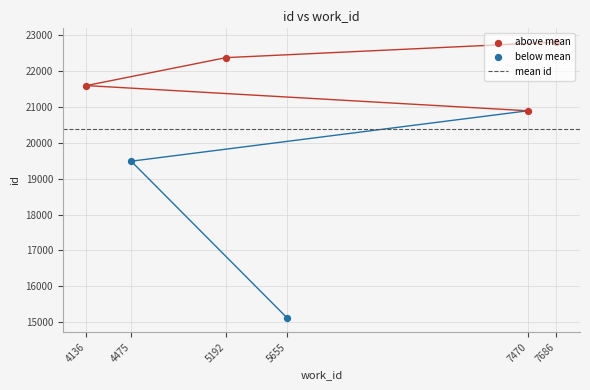

What is the change in value from 5655 to 4136?

+6493